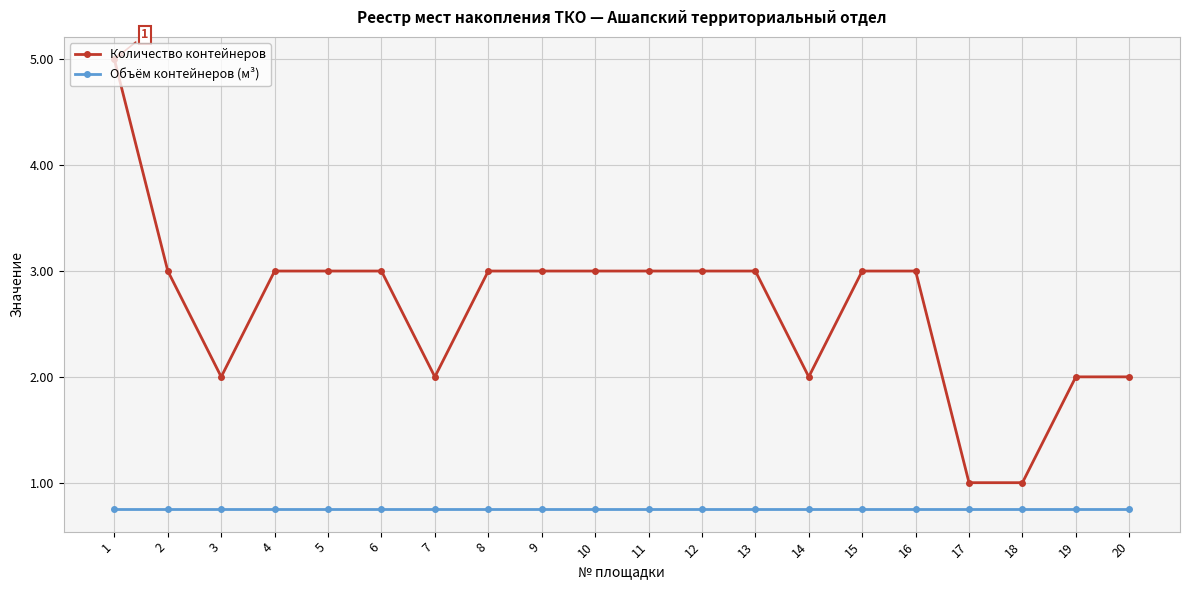

True or false: Объём контейнеров (м³) and Количество контейнеров cross at least once.

False